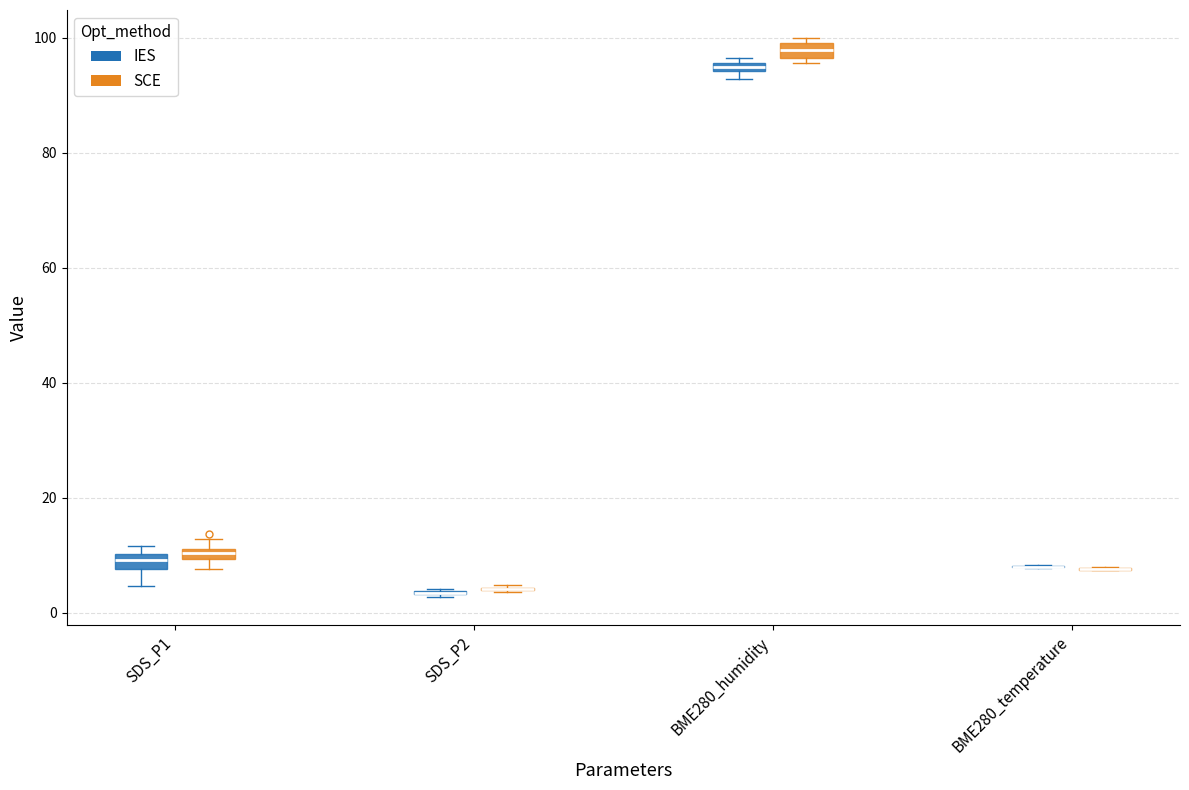

Where is the upper edge of the box for BME280_humidity (IES) on the y-axis? The values are not printed on the chart, so give them approximately, as read against the axis.

96